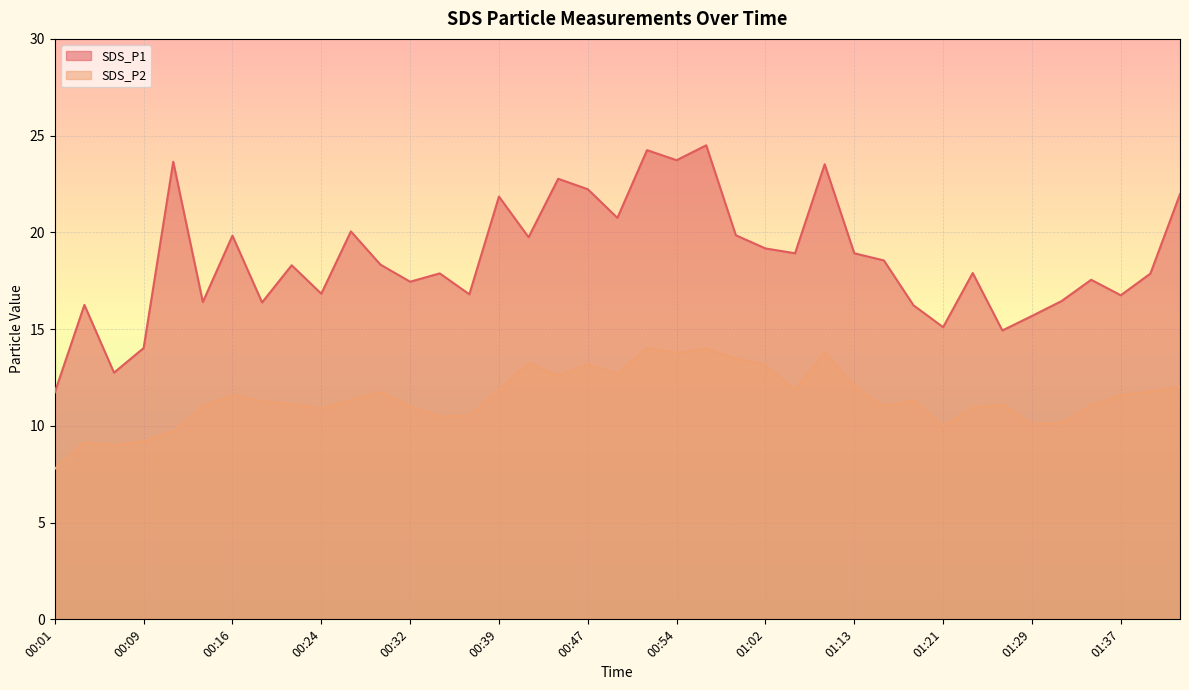

Where is the first local maximum for SDS_P2?

00:04